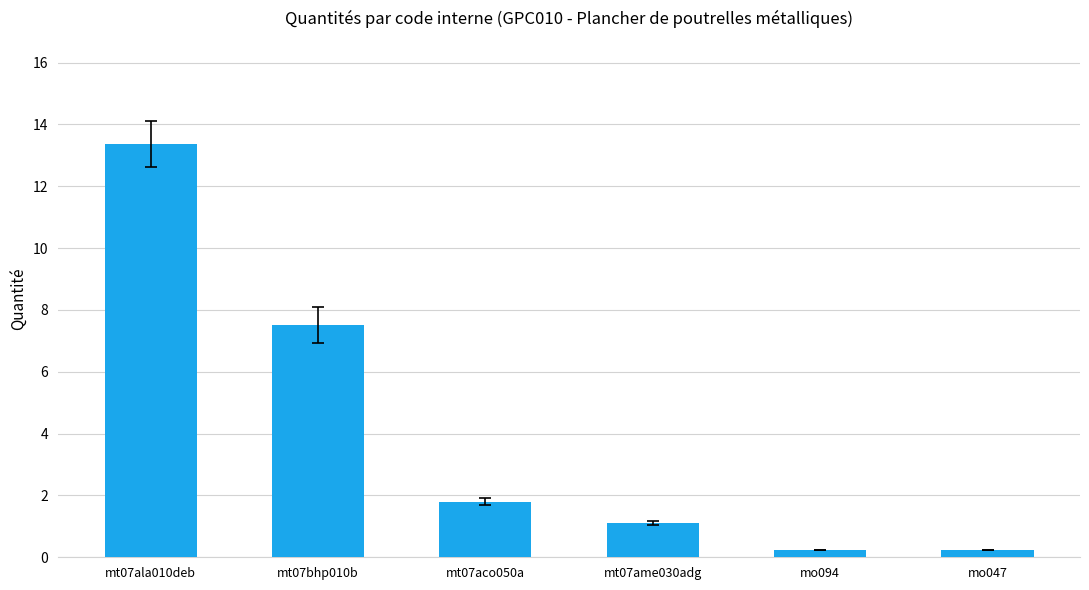

Reading left to right, transcribe all the data shown in this chart.

13.4	7.5	1.8	1.1	0.2	0.2